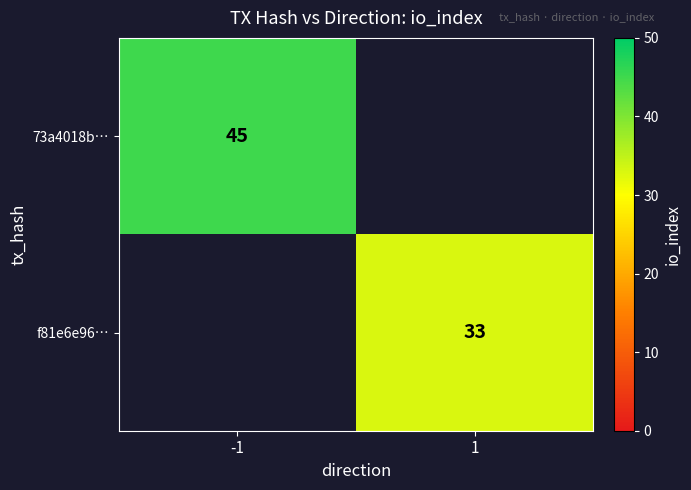

How many series are shown in this chart?

2